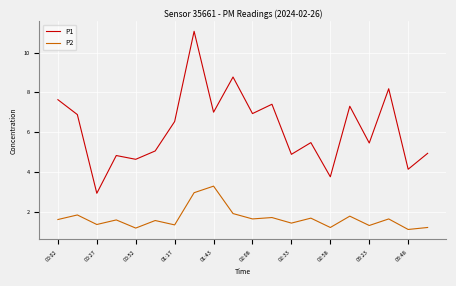

True or false: P1 and P2 cross at least once.

False